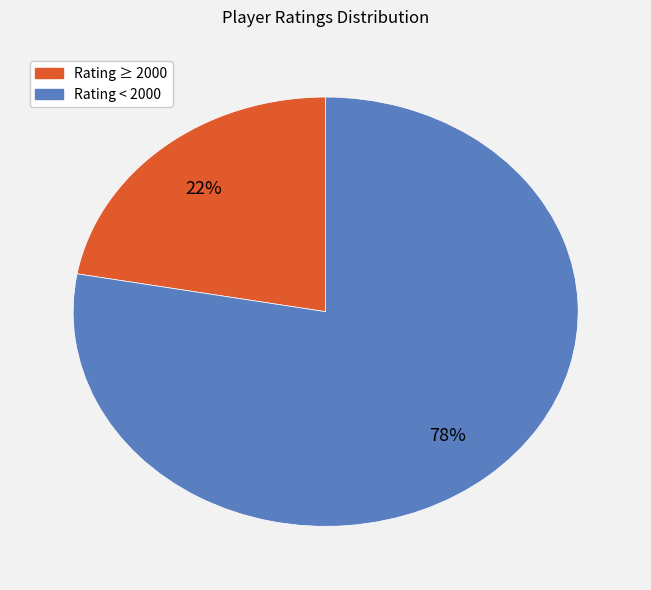

To the nearest percent, what is the average slice percentage?

50%